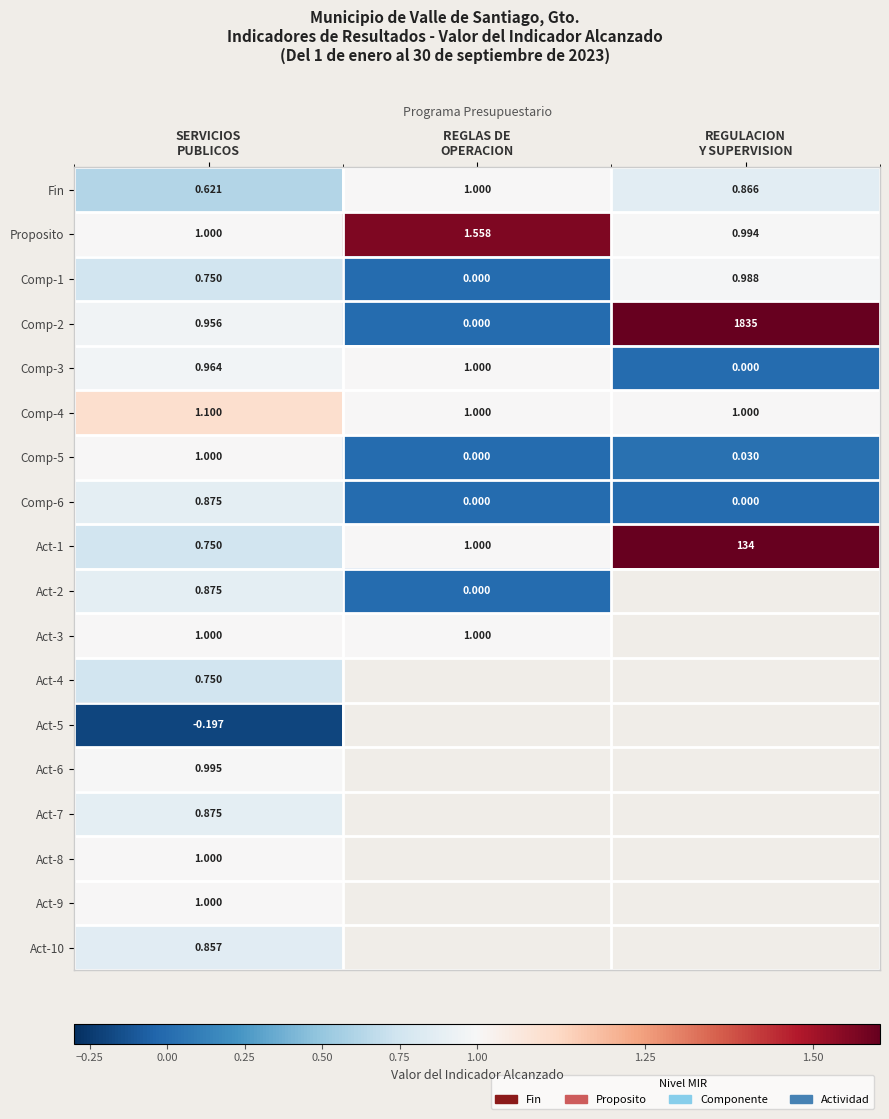

What is the greatest value displayed?

1.6